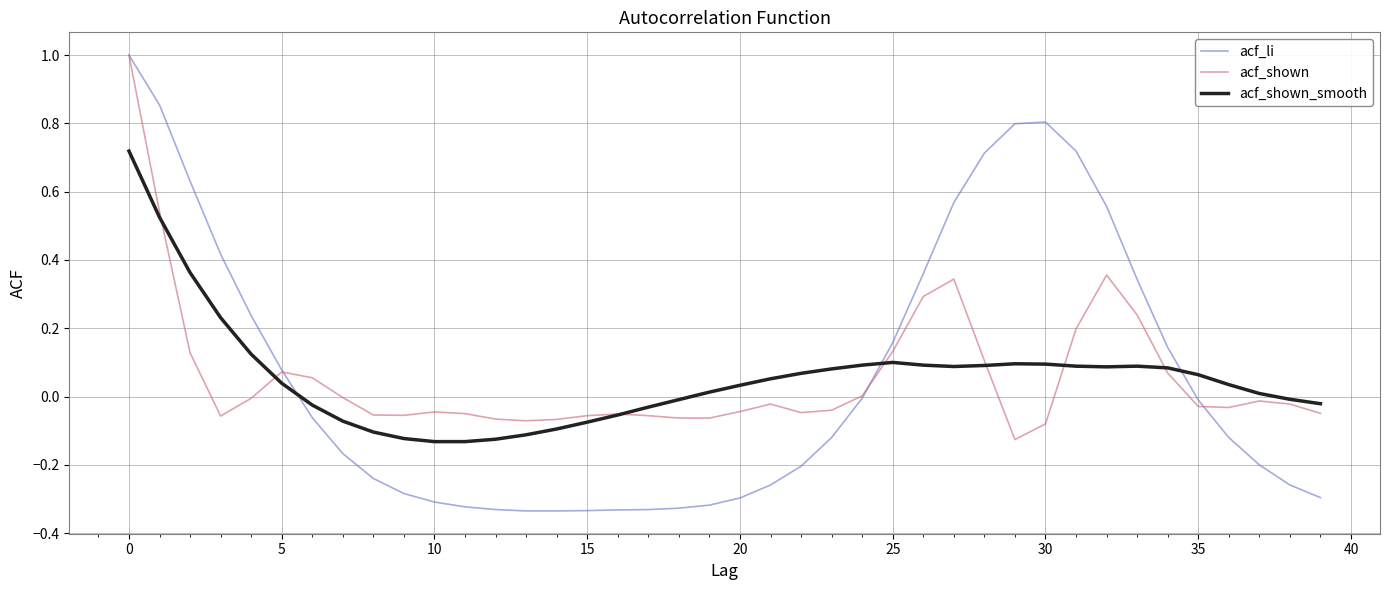

How many intersections are there between acf_li and acf_shown_smooth?

3